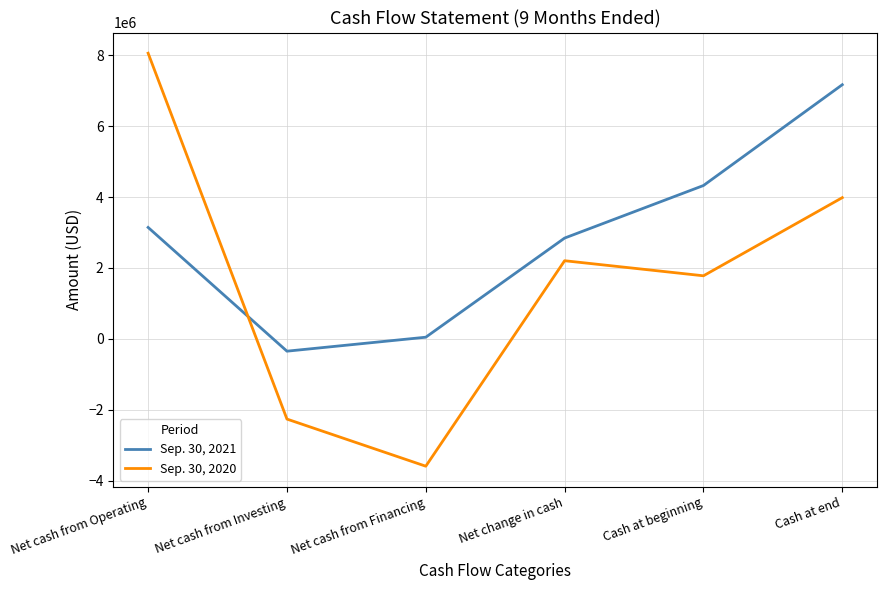

What are all the series names shown in the legend?

Sep. 30, 2021, Sep. 30, 2020